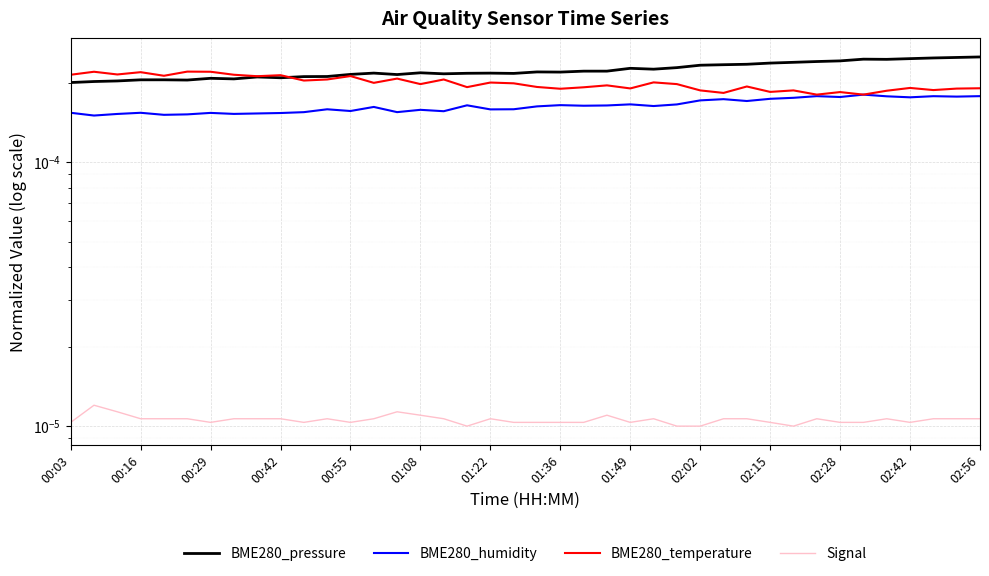

True or false: Signal has a value of 0.0 at 02:56.

True